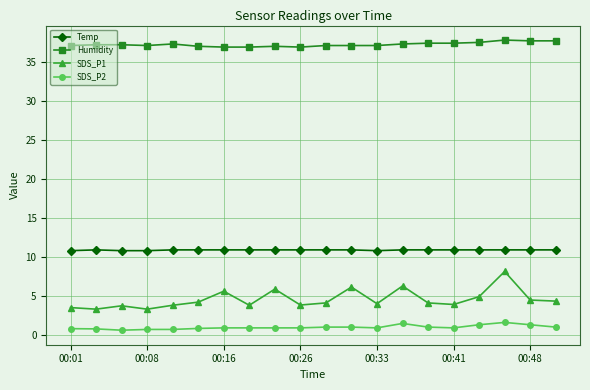

Which series has the largest range (max minus min)?

SDS_P1